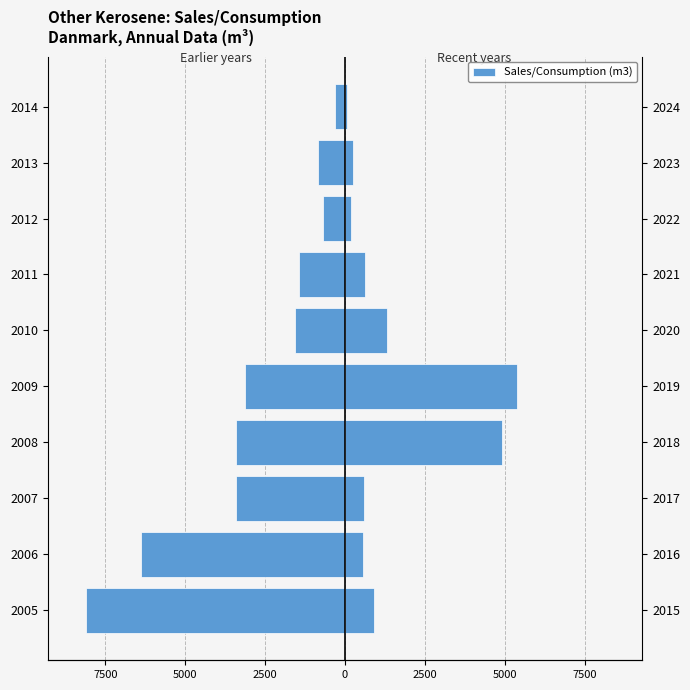

Are the bars horizontal?

Yes